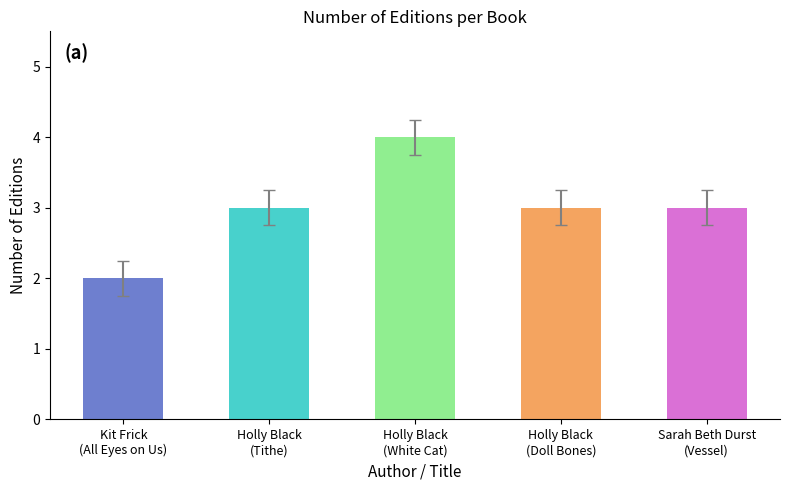

Reading left to right, list all the values displayed in this chart.

2	3	4	3	3